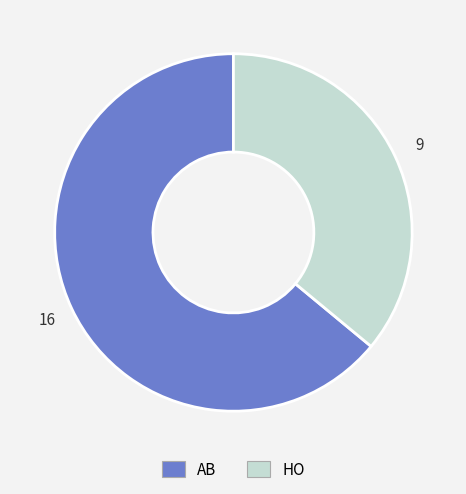

Between HO and AB, which is larger?

AB